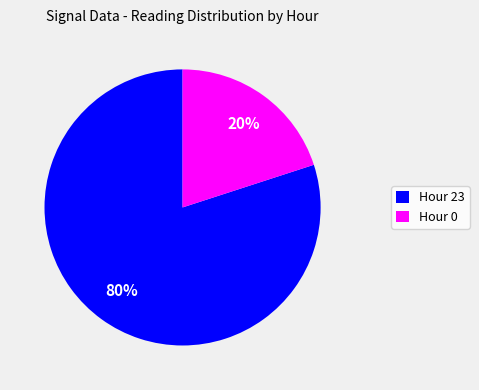

To the nearest percent, what percentage of the pie is Hour 0?

20%